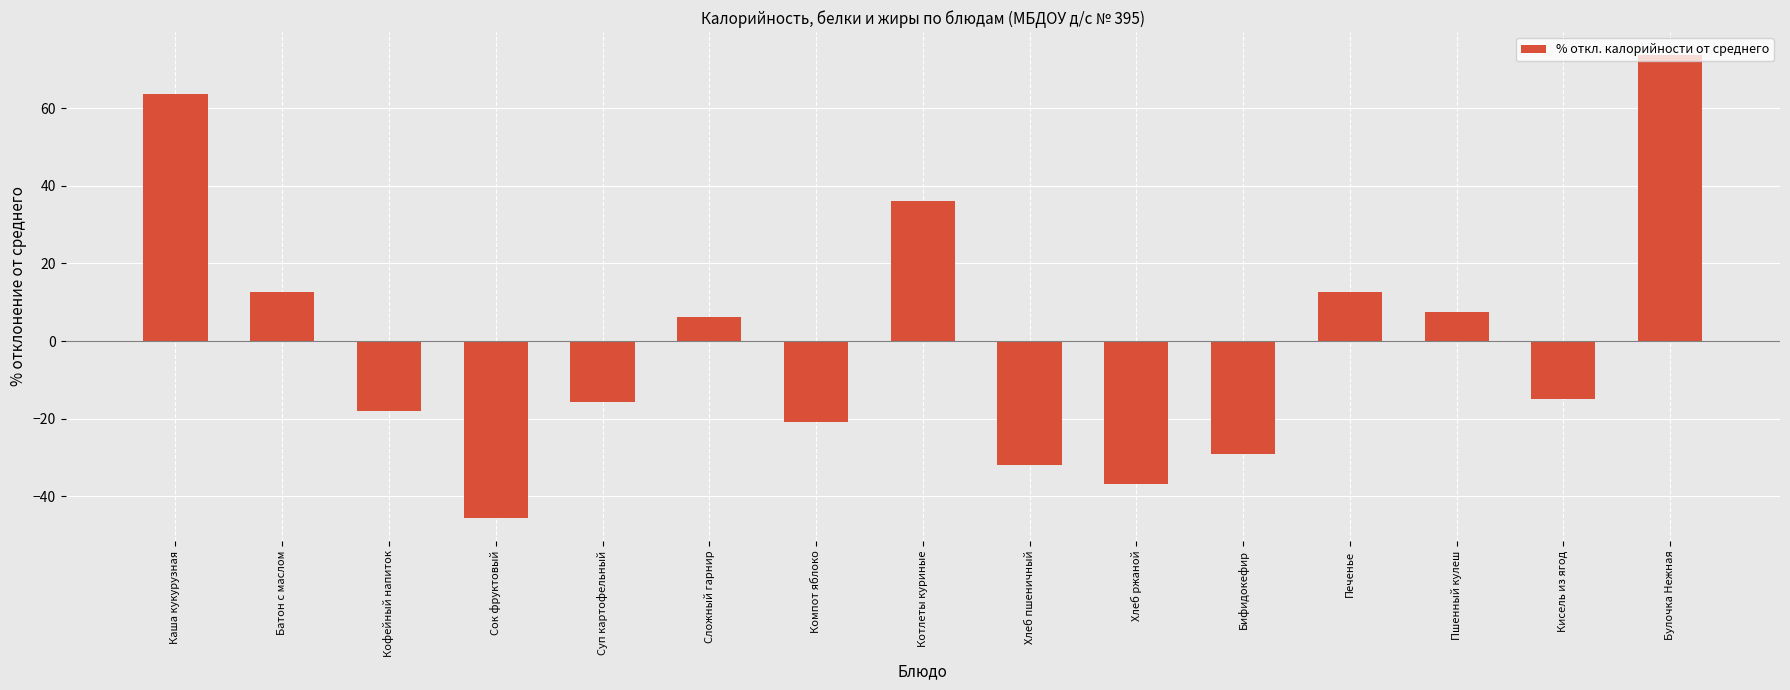

Count the number of data series in this chart.

1